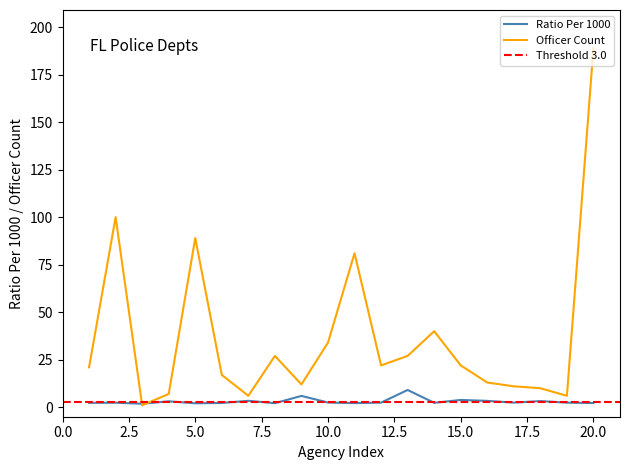

True or false: Officer Count has a value of 189.0 at 20.0.

True